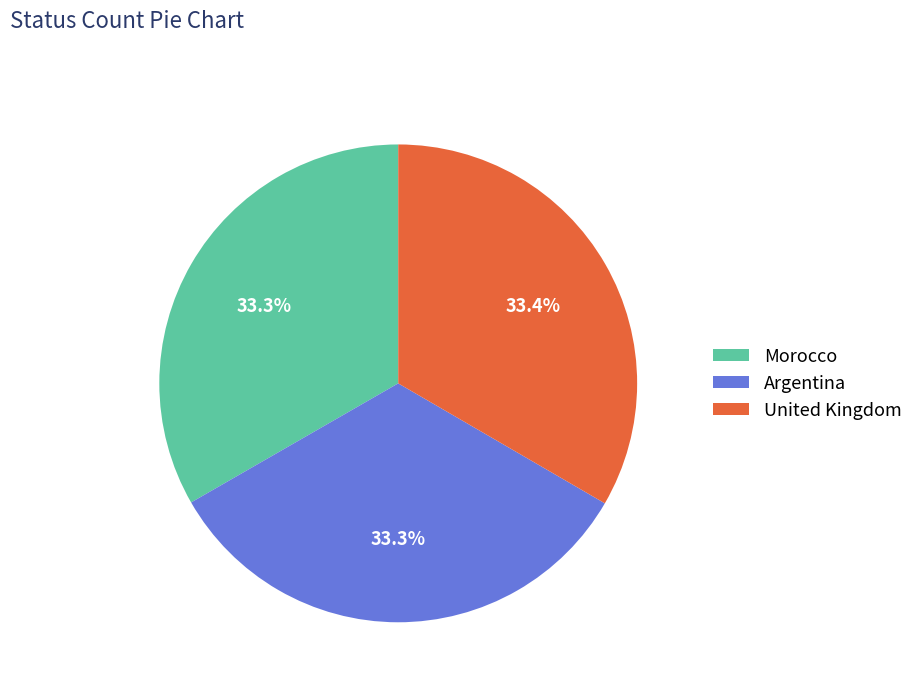

Is United Kingdom the majority of the pie?

No